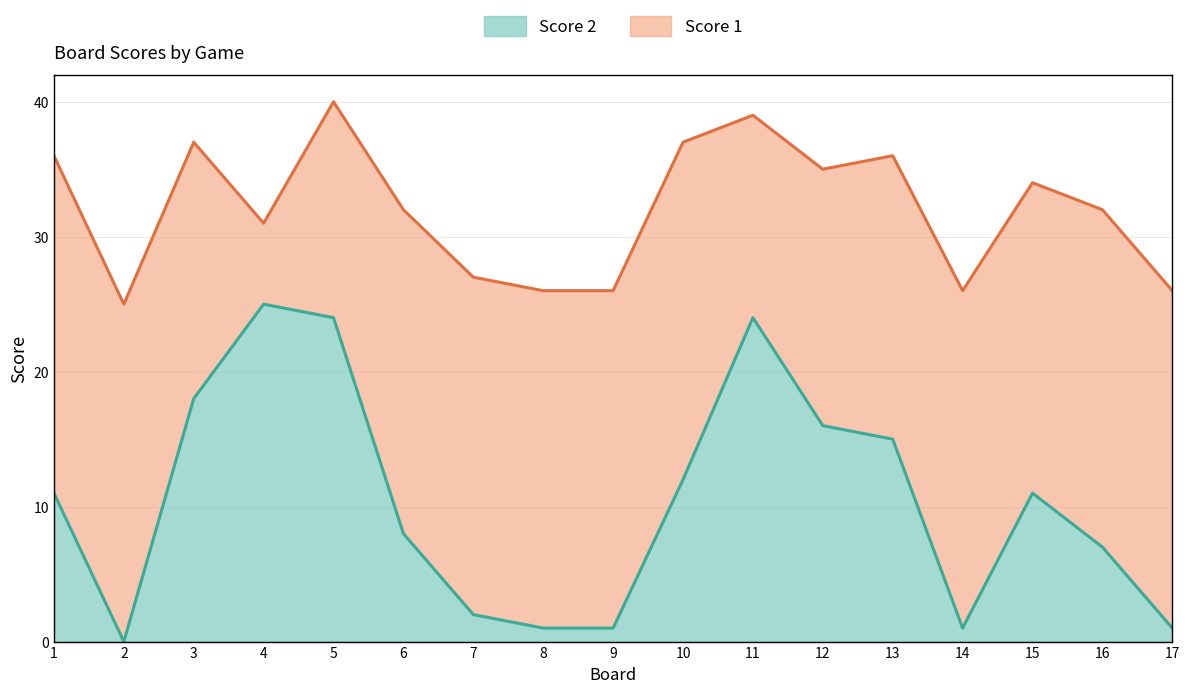

Does the chart display data point markers on the line(s)?

No